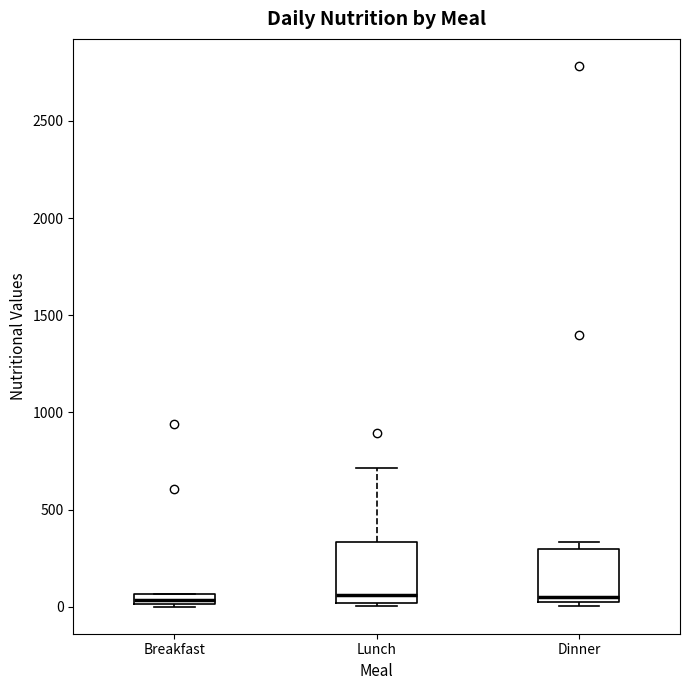

Where does the median line of the box for Dinner sit on the y-axis? The values are not printed on the chart, so give them approximately, as read against the axis.

50